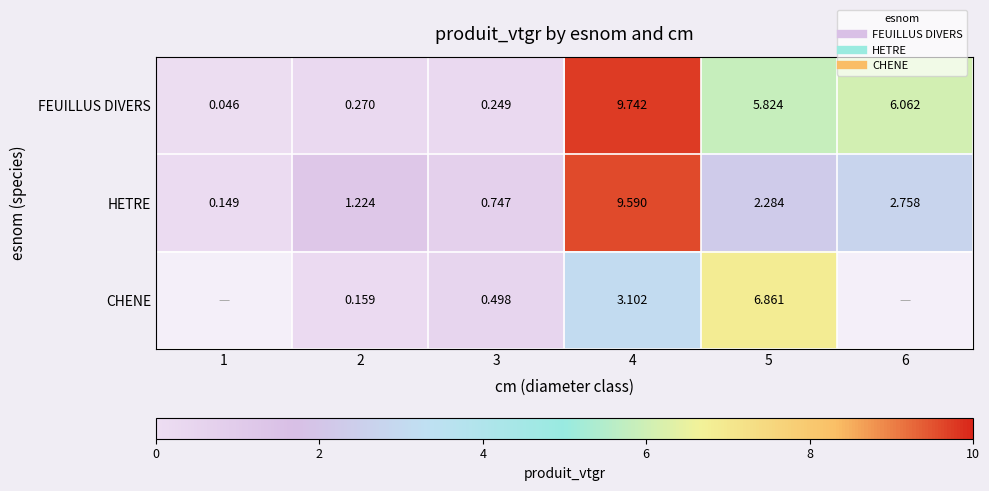

What is the difference between the highest and lowest values at 4?

6.6